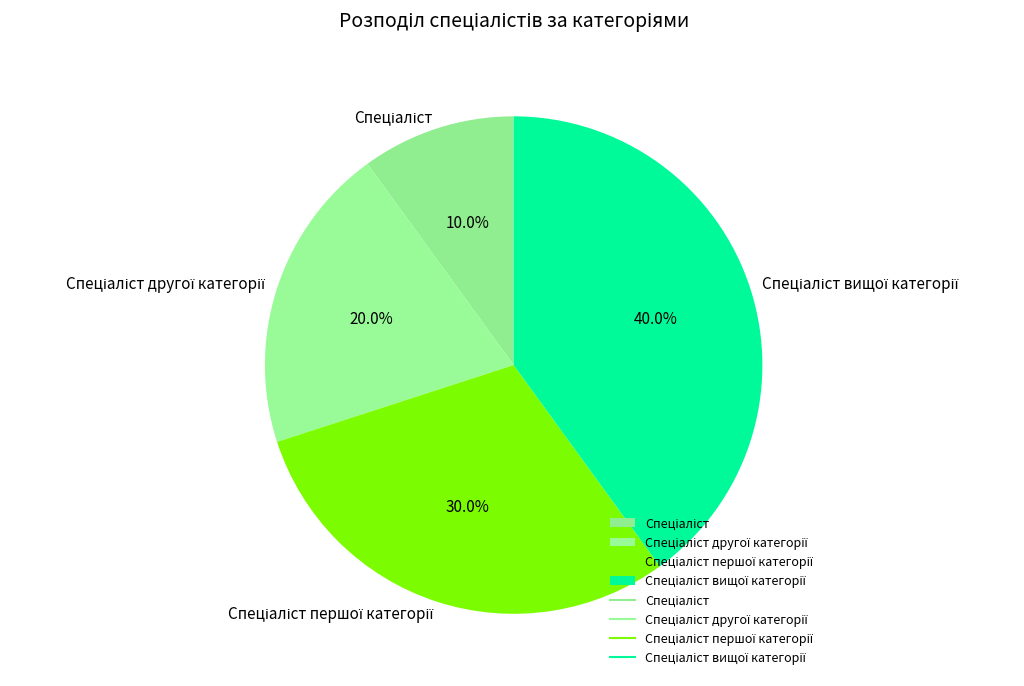

Is there any slice that represents more than half of the pie?

No